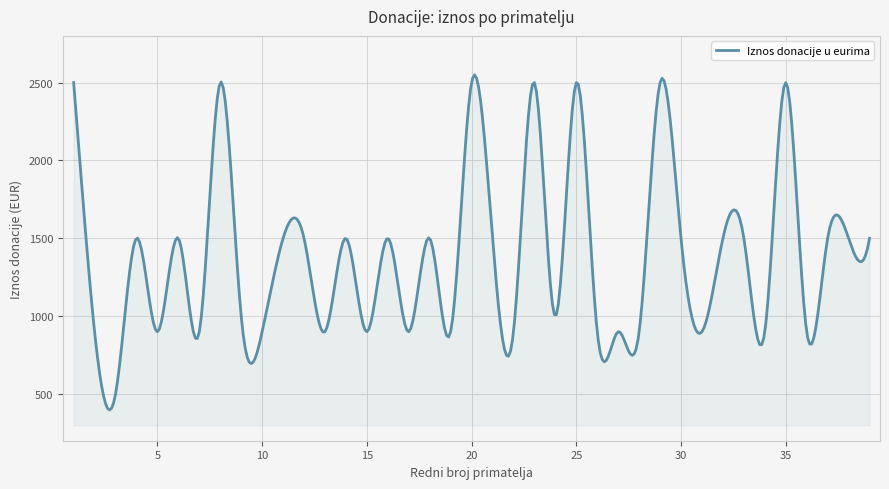

What is the greatest value displayed?

2549.6